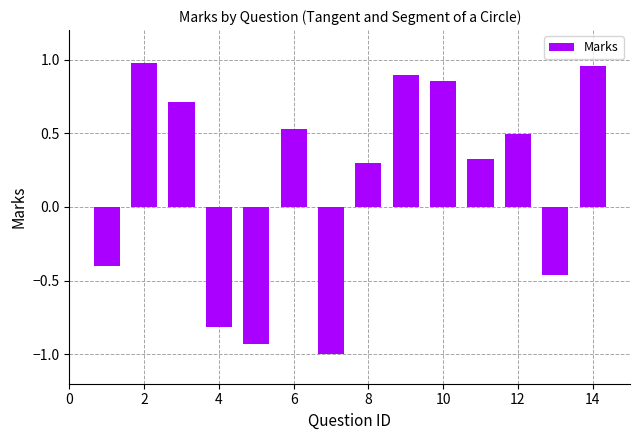

What is the difference between the maximum and minimum values?

2.0